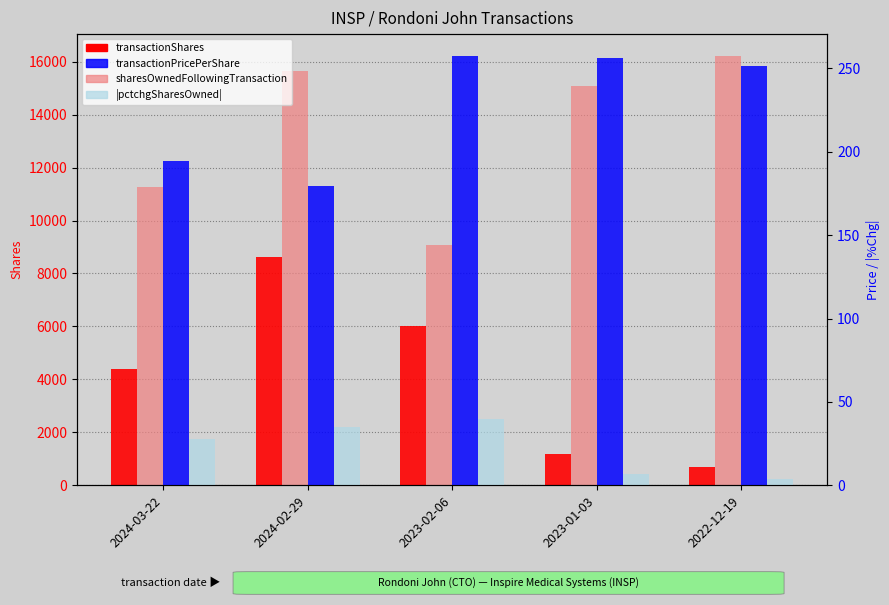

What is the total value across all series at 2022-12-19?

17163.7